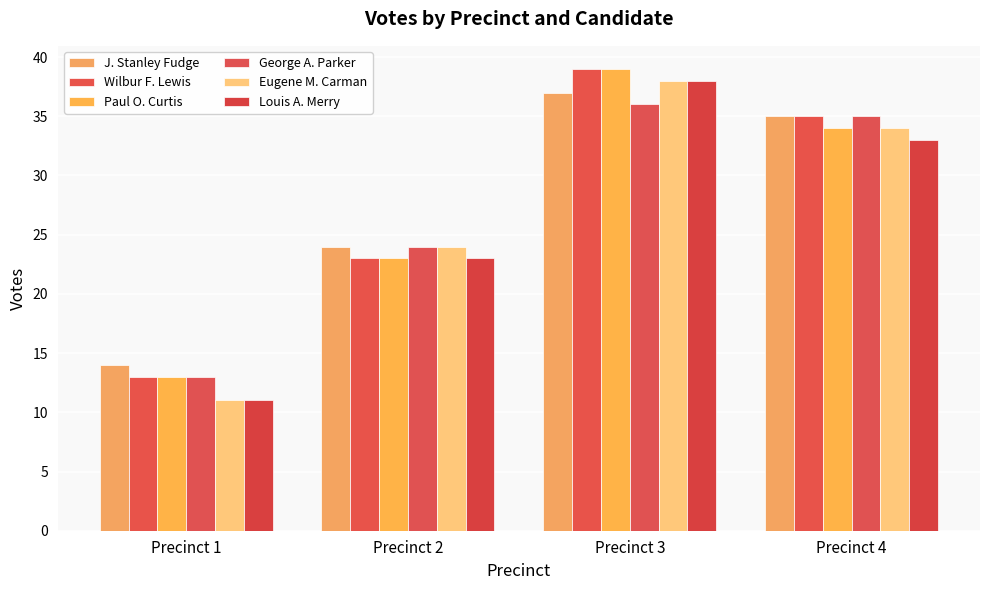

At Precinct 3, list the series in order from smallest to largest.

George A. Parker, J. Stanley Fudge, Eugene M. Carman, Louis A. Merry, Wilbur F. Lewis, Paul O. Curtis